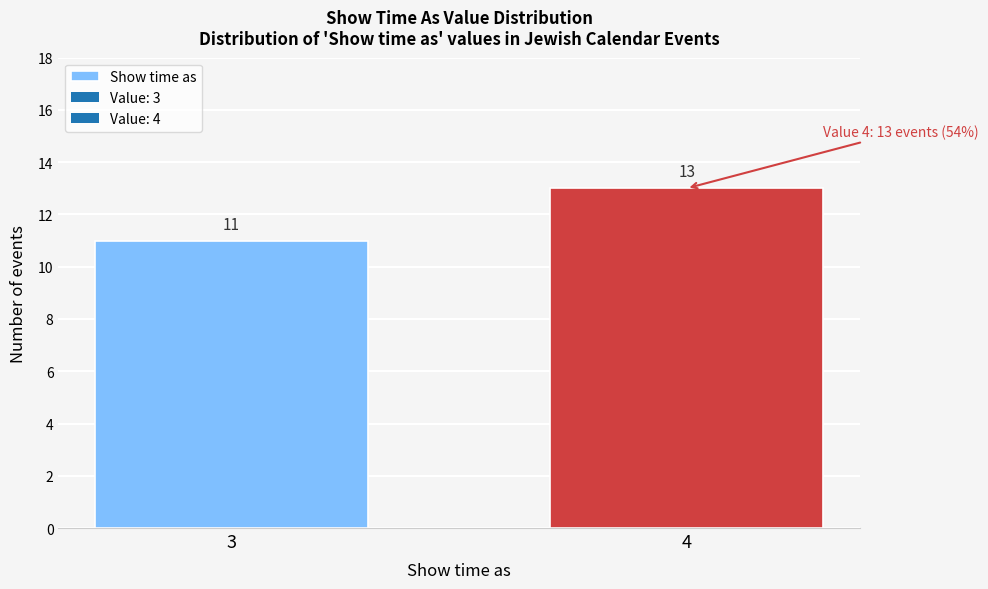

Reading left to right, what are all the values shown in this chart?

11	13